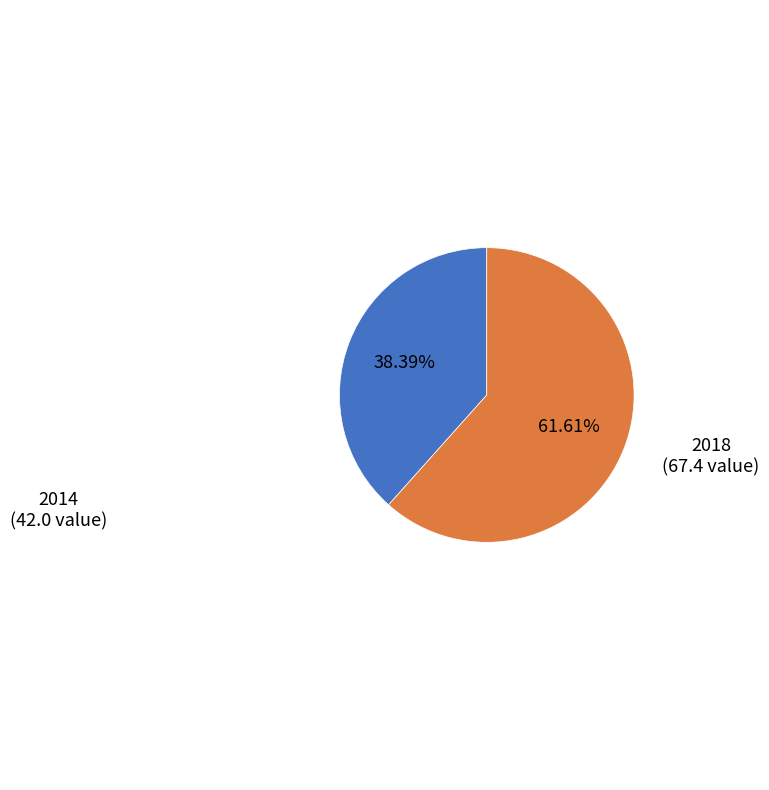

Which slice is the smallest?

2014